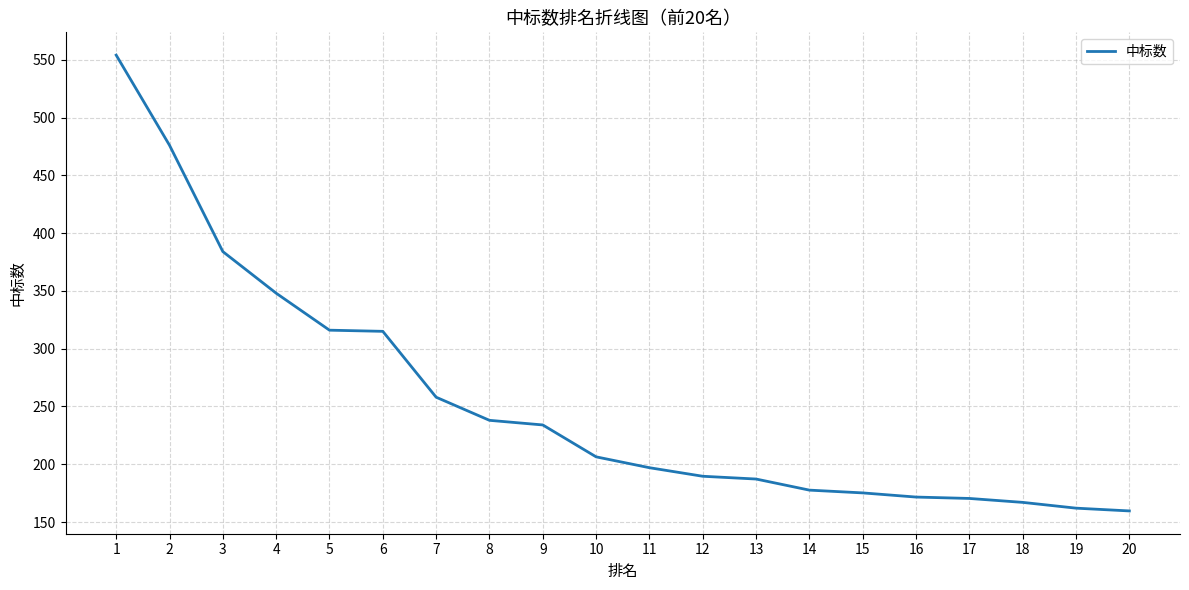

How many values are below 206?

10